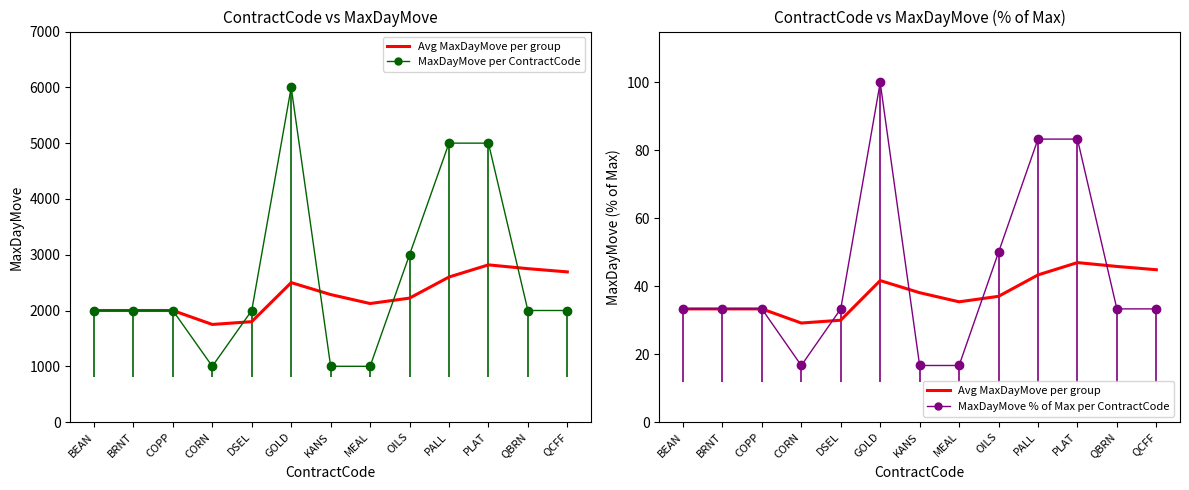

True or false: Avg MaxDayMove per group and MaxDayMove per ContractCode intersect in this chart.

False